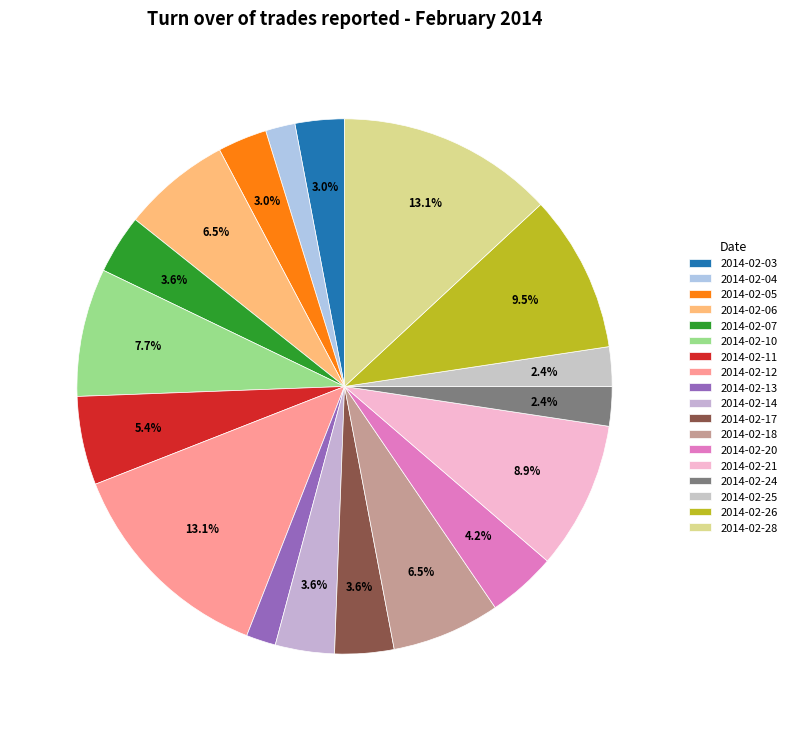

What is the ratio of the value at 2014-02-24 to the value at 2014-02-10?

0.3